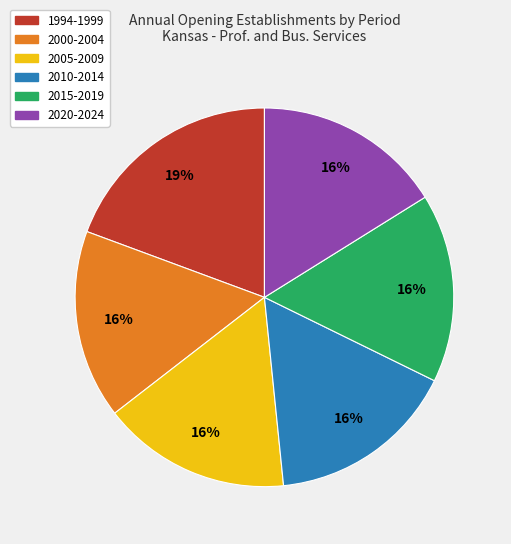

Does 2020-2024 represent more than half of the total?

No